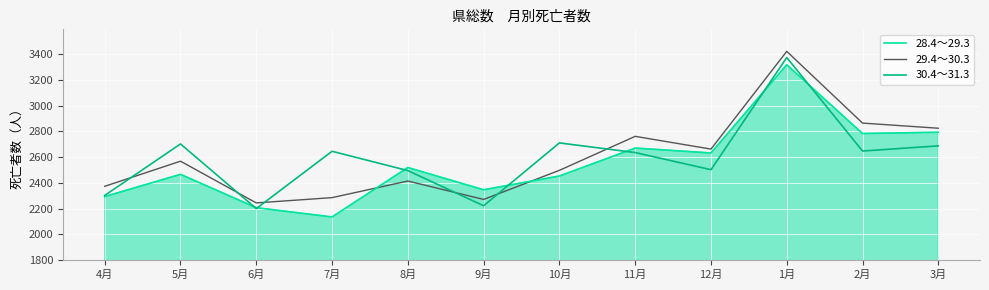

At which label does 30.4～31.3 first exceed 2646?

5月